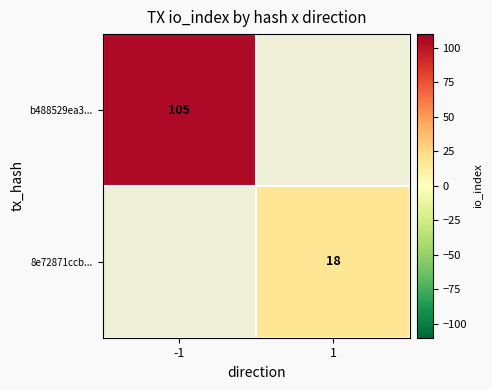

The 8e72871ccb... series shows 18 at 1. True or false?

True